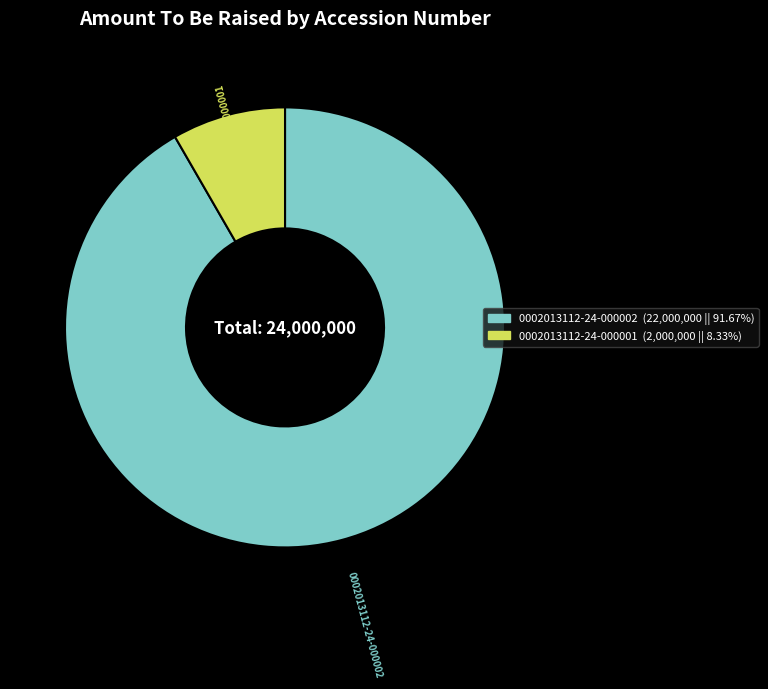

The 0002013112-24-000002 slice represents 92% of the pie. True or false?

True